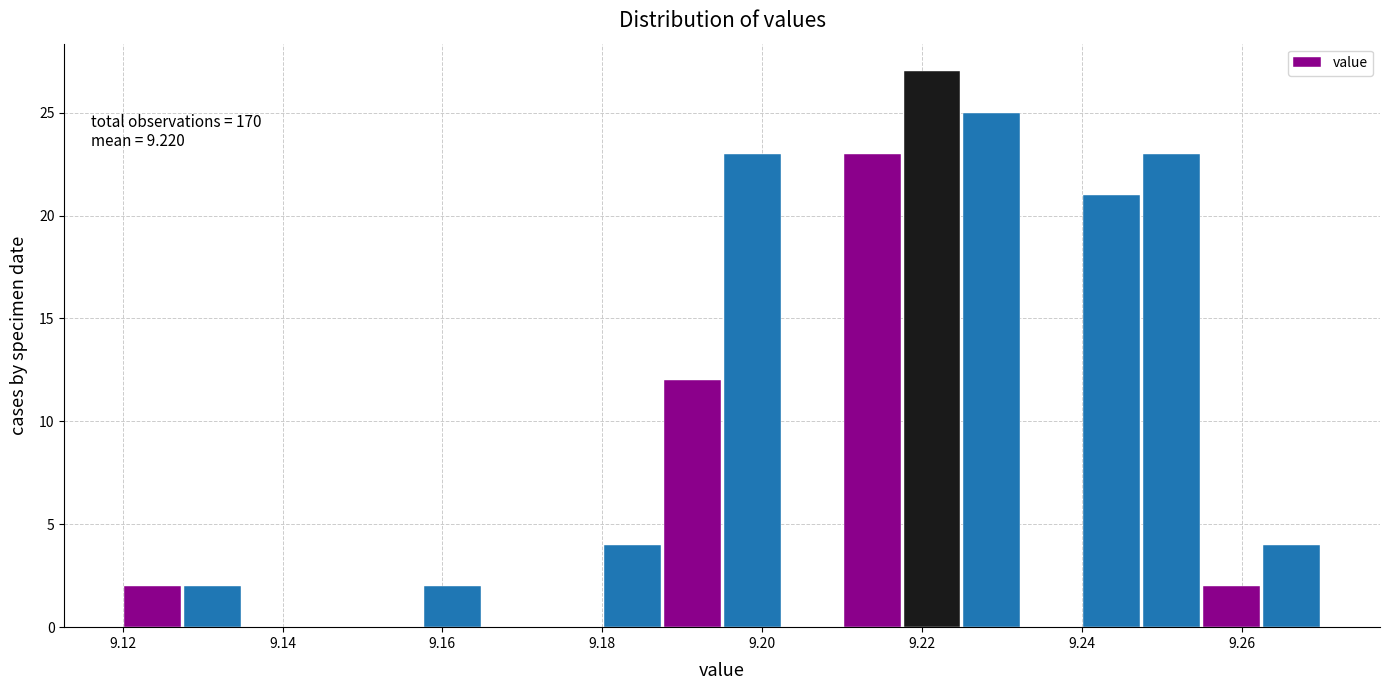

Read against the x-axis, roughly where is the centre of the tallest bar?

9.222